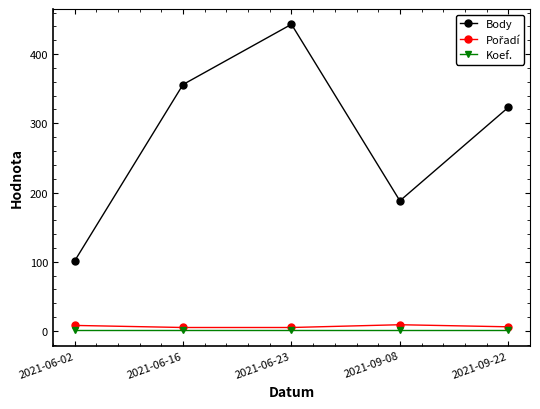

Is it true that Body equals 75 at 2021-06-16?

False